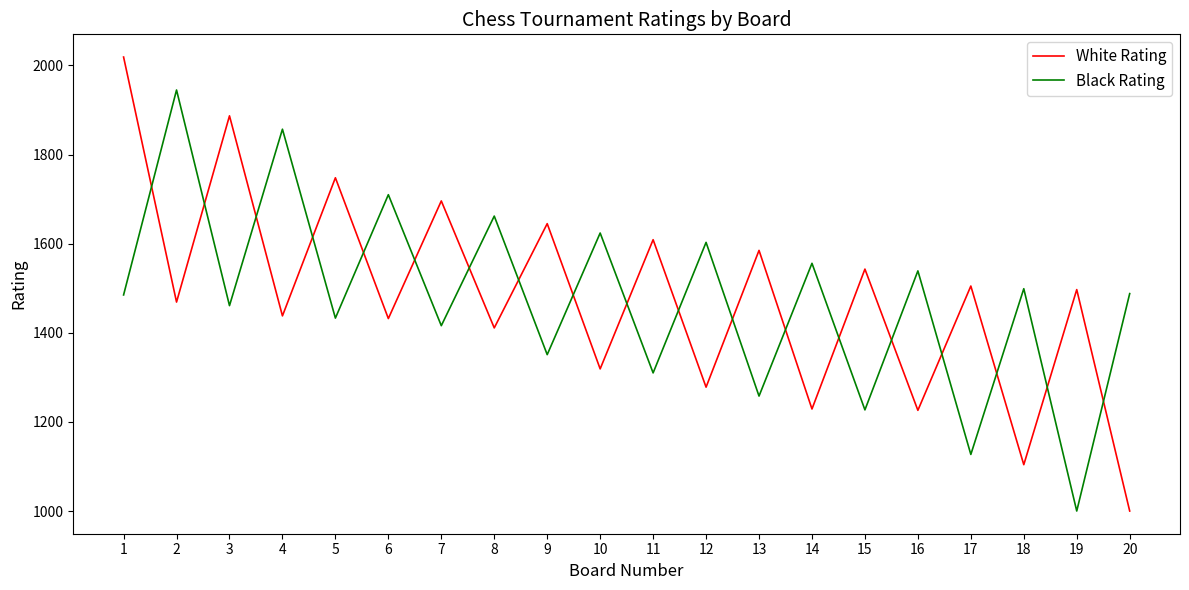

What is the sum of all White Rating values?

29640